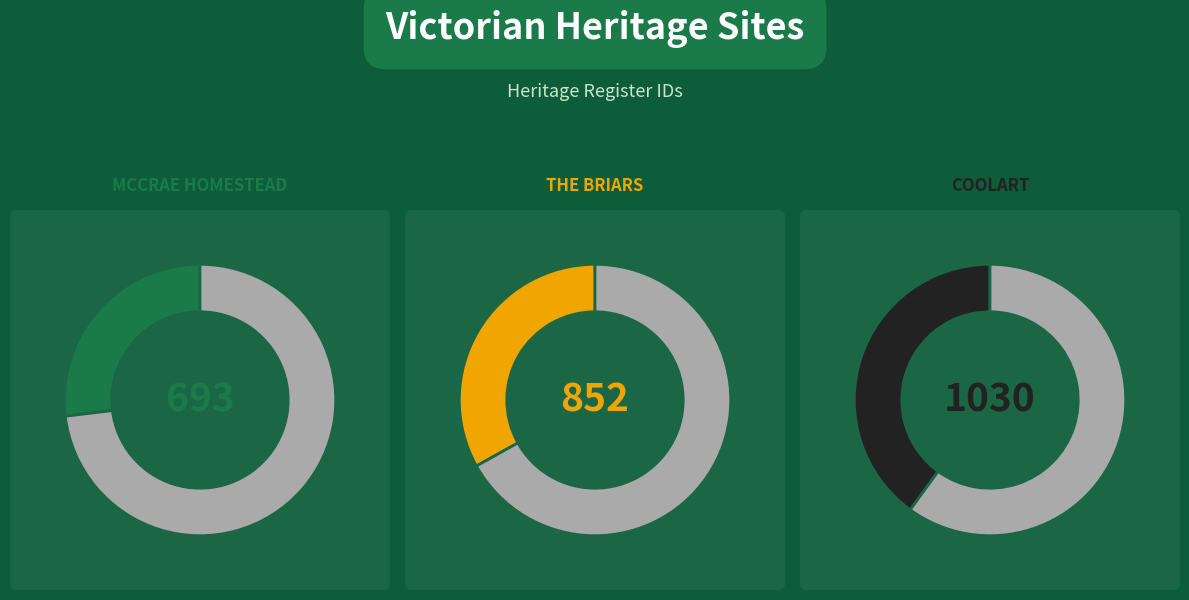

Is THE BRIARS the majority of the pie?

No